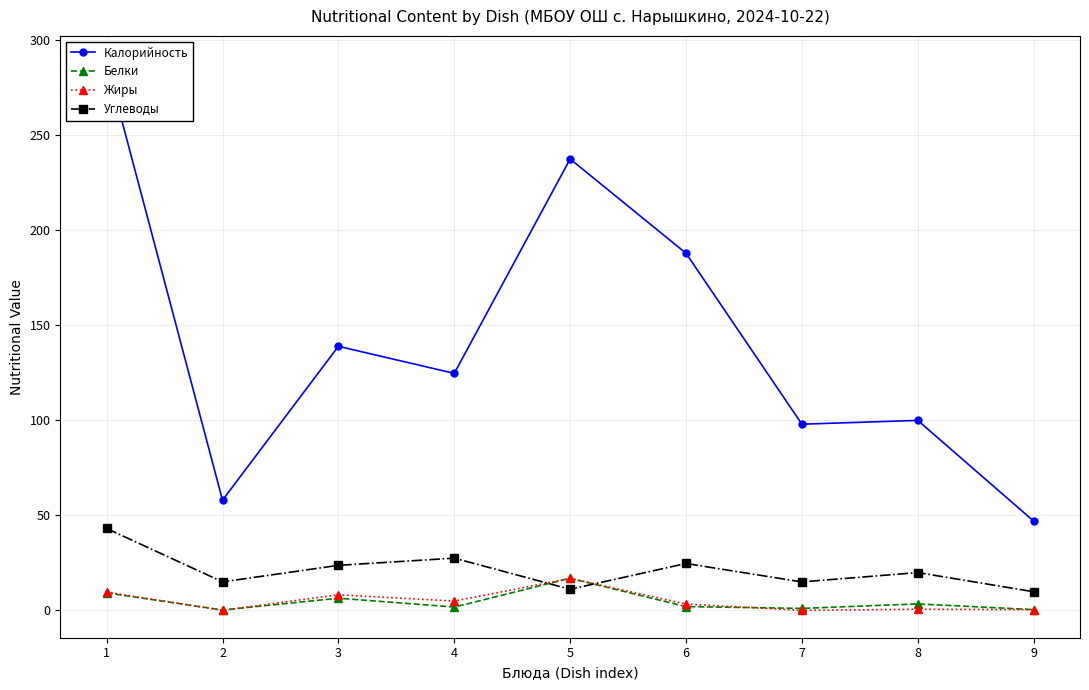

How many times do Белки and Углеводы cross each other?

2